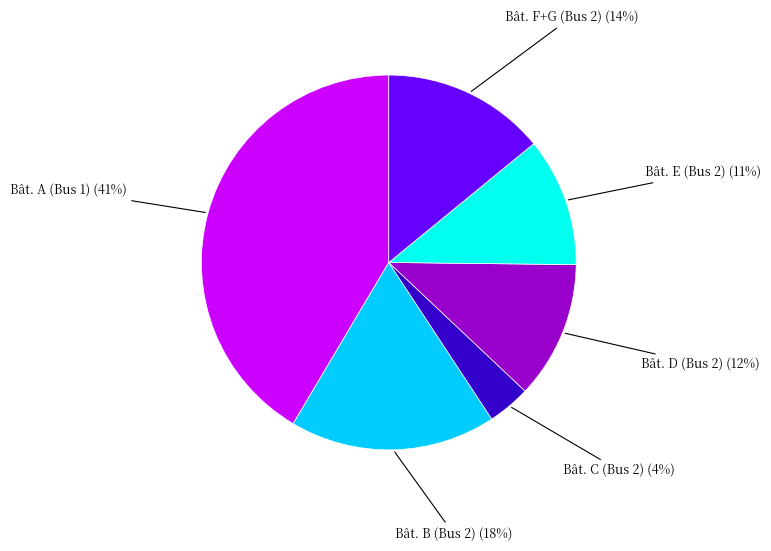

What is the ratio of the value at Bât. B (Bus 2) to the value at Bât. A (Bus 1)?

0.4